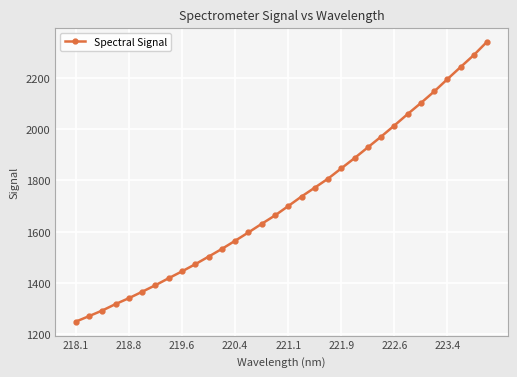

What is the difference between the maximum and minimum values?

1091.8